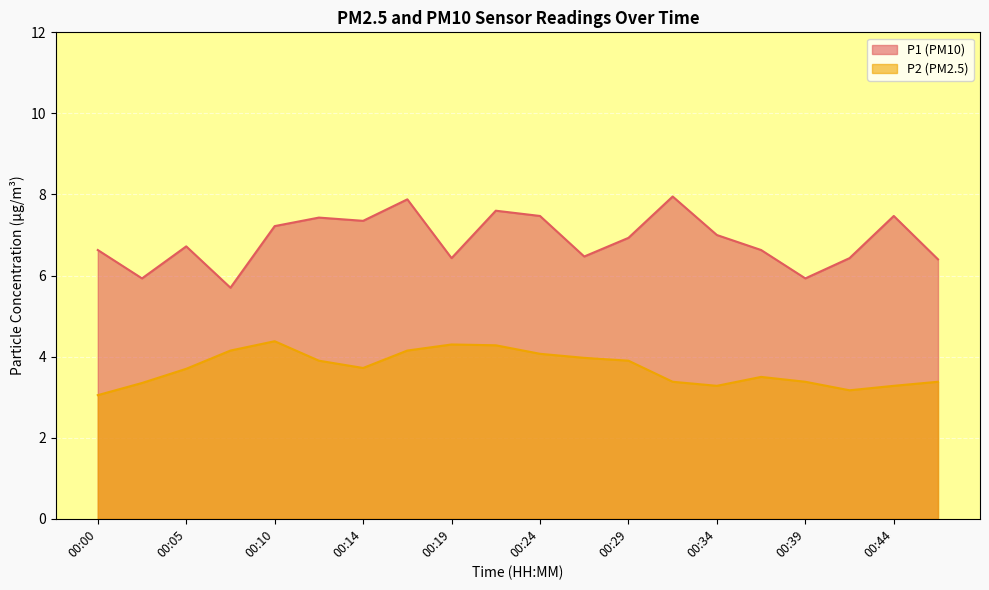

Reading left to right, transcribe all the data shown in this chart.

P1: 6.6	5.9	6.7	5.7	7.2	7.4	7.3	7.9	6.4	7.6	7.5	6.5	6.9	8.0	7.0	6.6	5.9	6.4	7.5	6.4
P2: 3.0	3.4	3.7	4.2	4.4	3.9	3.7	4.2	4.3	4.3	4.1	4.0	3.9	3.4	3.3	3.5	3.4	3.2	3.3	3.4